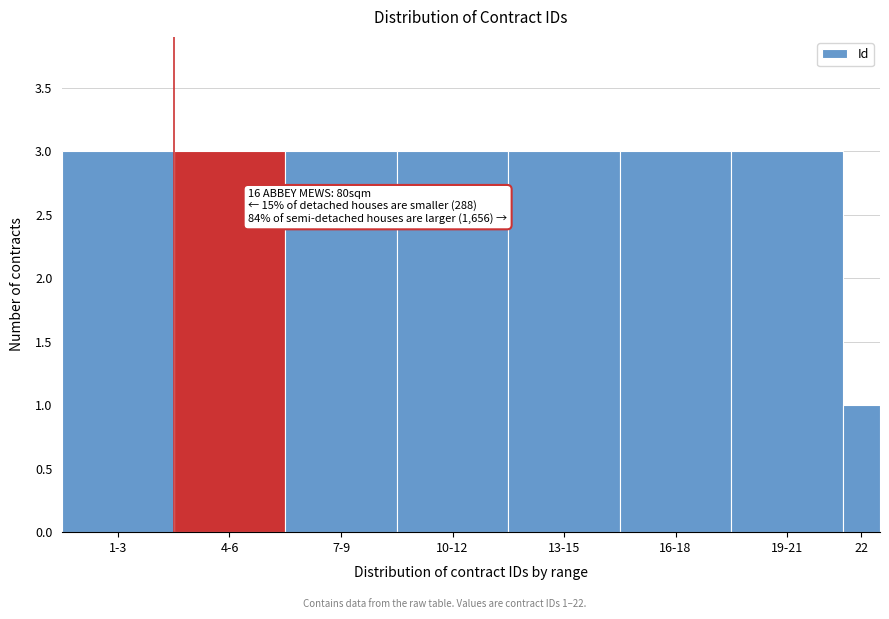

Reading left to right, what are all the values shown in this chart?

1-3=3	4-6=3	7-9=3	10-12=3	13-15=3	16-18=3	19-21=3	22=1